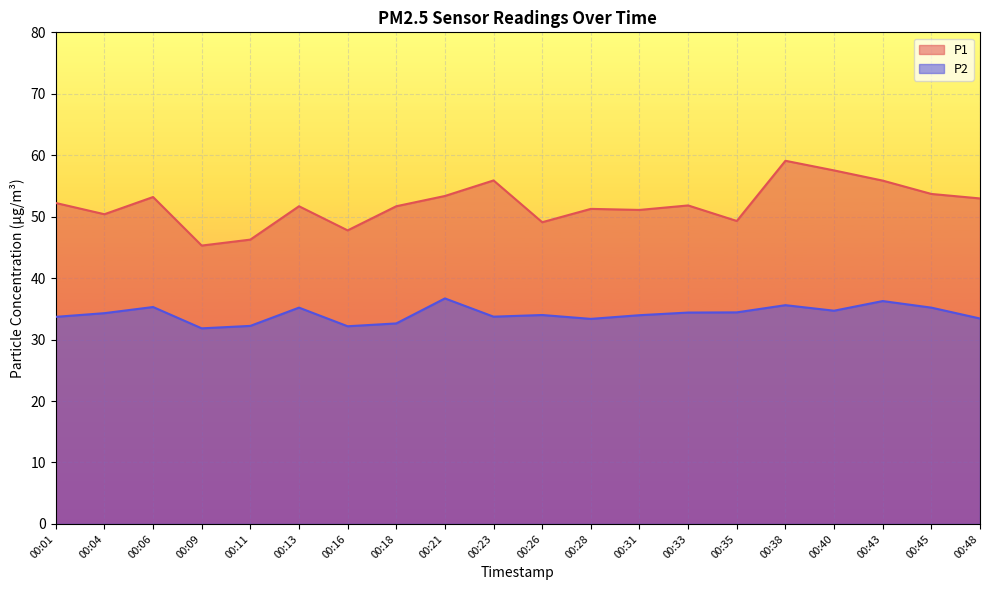

In P1, how many points are higher than both neighbors (excluding endpoints)?

6